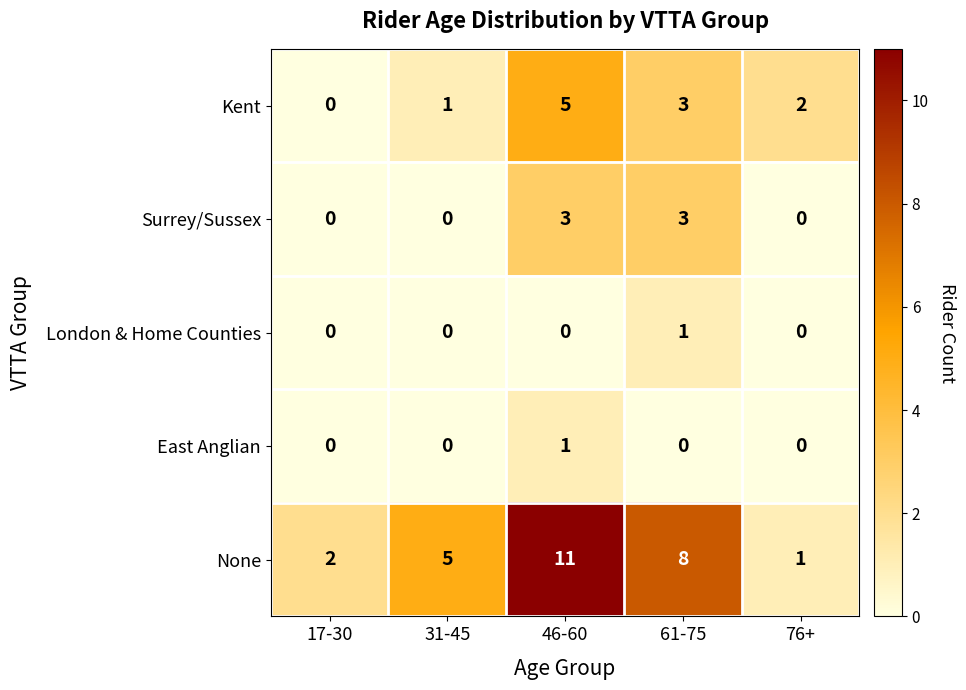

Which series has the largest total across all categories?

None